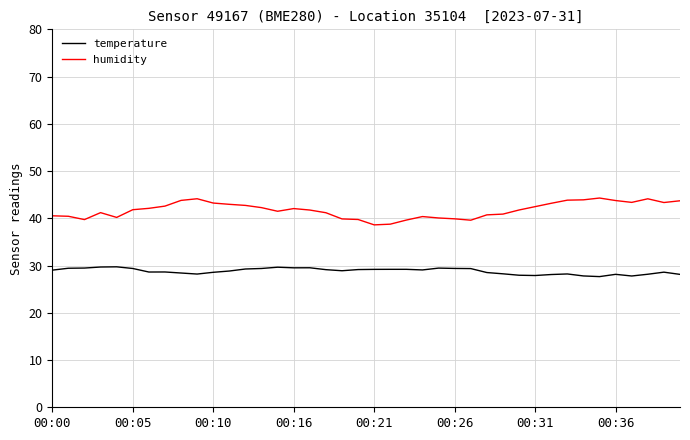

What is the maximum value for temperature?

29.7